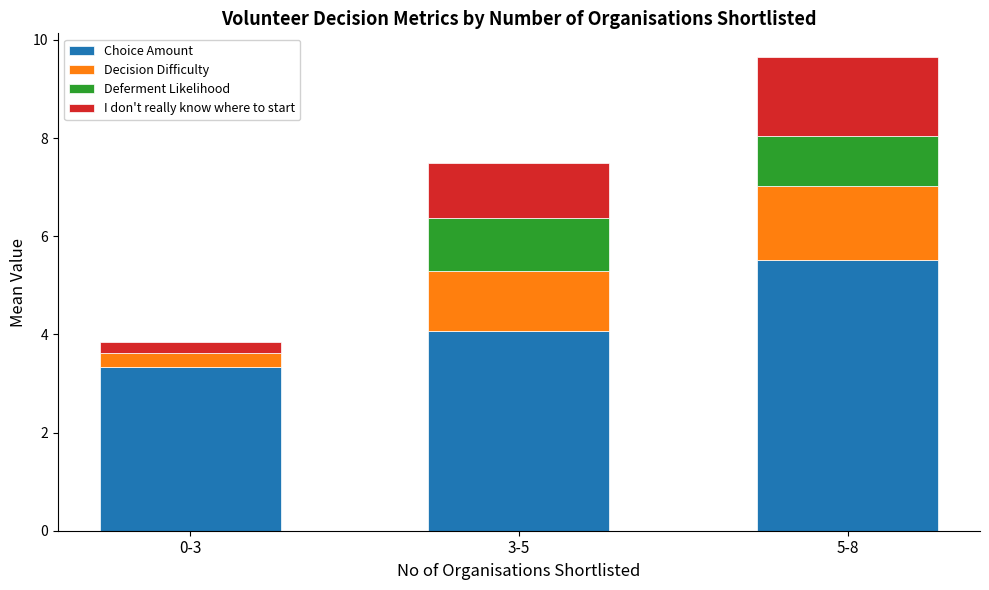

At which category is the sum across all series the highest?

5-8